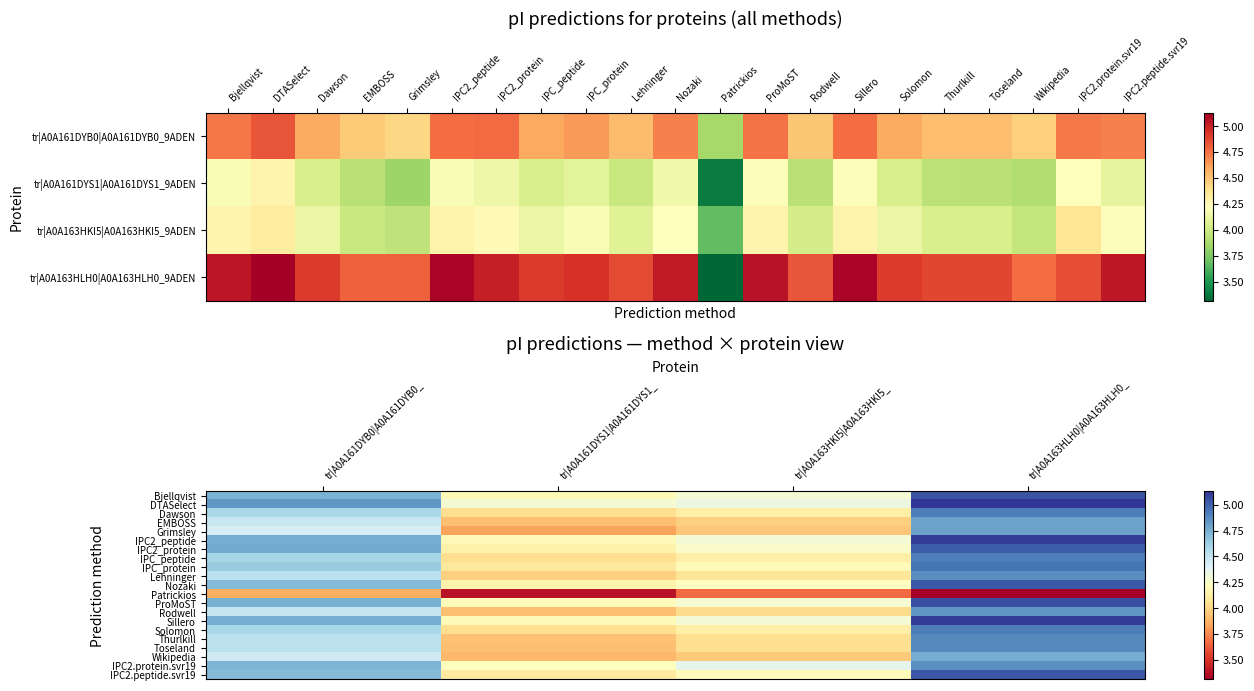

Rank the series by their maximum value, from highest to lowest.

DTASelect, IPC2_peptide, Sillero, ProMoST, Bjellqvist, IPC2.peptide.svr19, Nozaki, IPC2_protein, IPC_protein, Dawson, IPC_peptide, Solomon, Thurlkill, Toseland, Lehninger, IPC2.protein.svr19, Rodwell, EMBOSS, Grimsley, Wikipedia, Patrickios